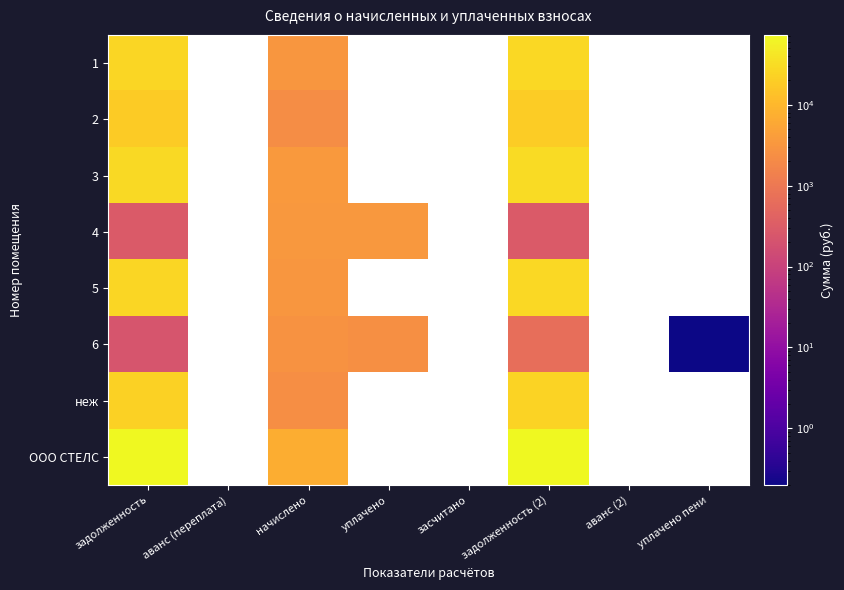

What is the difference between the maximum and minimum values in the ООО СТЕЛС series?

65872.8